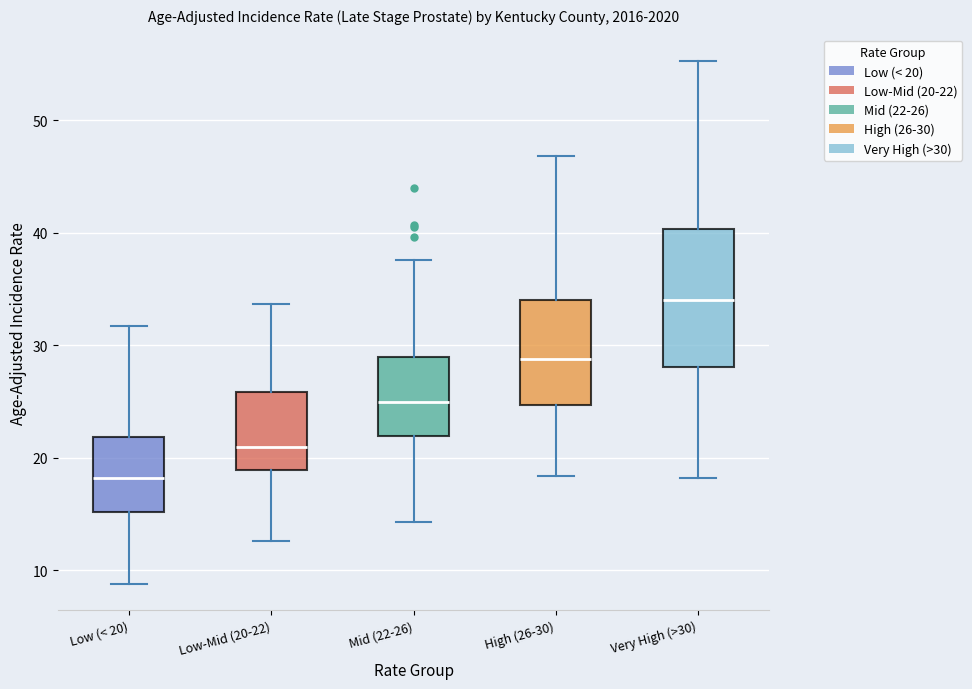

Where does the lower whisker of the box for Low (< 20) end on the y-axis? The values are not printed on the chart, so give them approximately, as read against the axis.

9